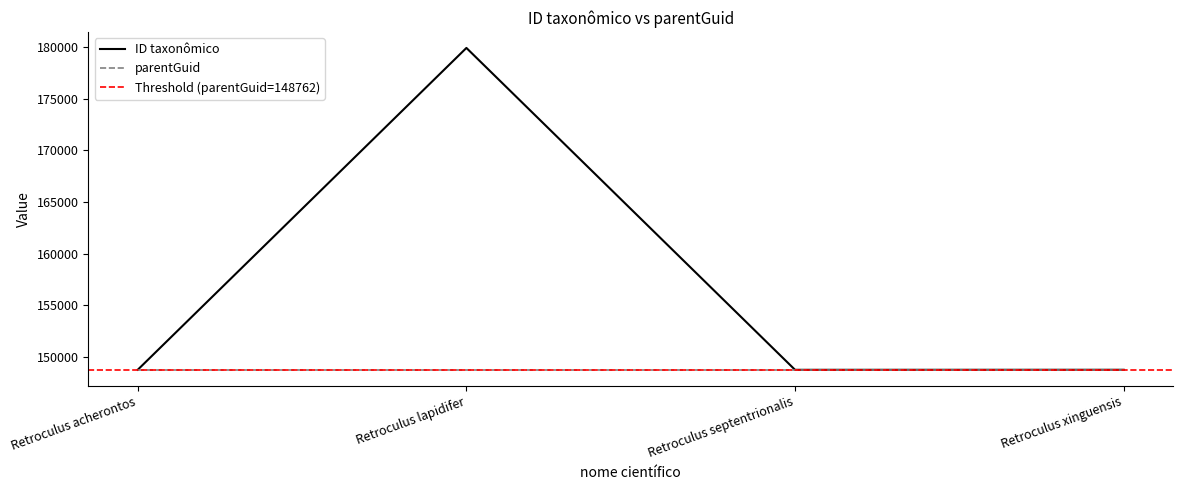

What is the approximate value at Retroculus septentrionalis, to the nearest 100?

148800